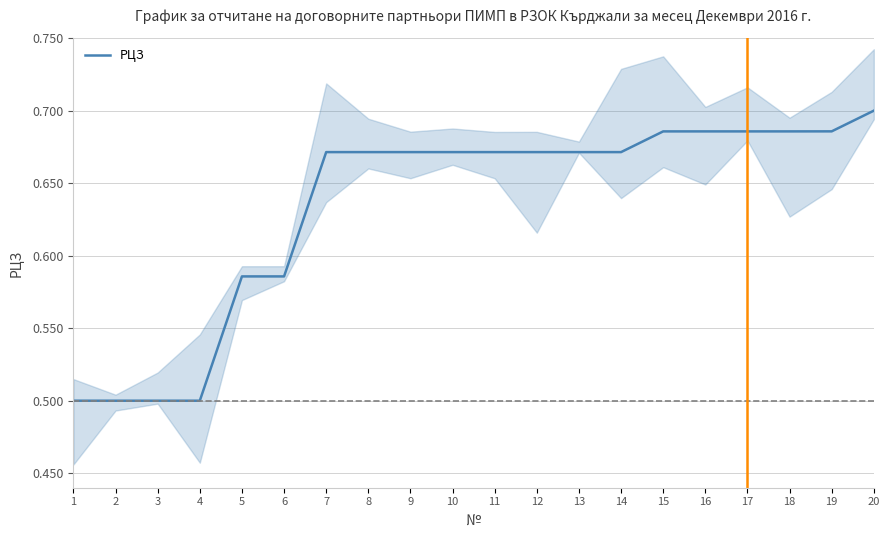

Reading left to right, transcribe all the data shown in this chart.

0.5	0.5	0.5	0.5	0.6	0.6	0.7	0.7	0.7	0.7	0.7	0.7	0.7	0.7	0.7	0.7	0.7	0.7	0.7	0.7